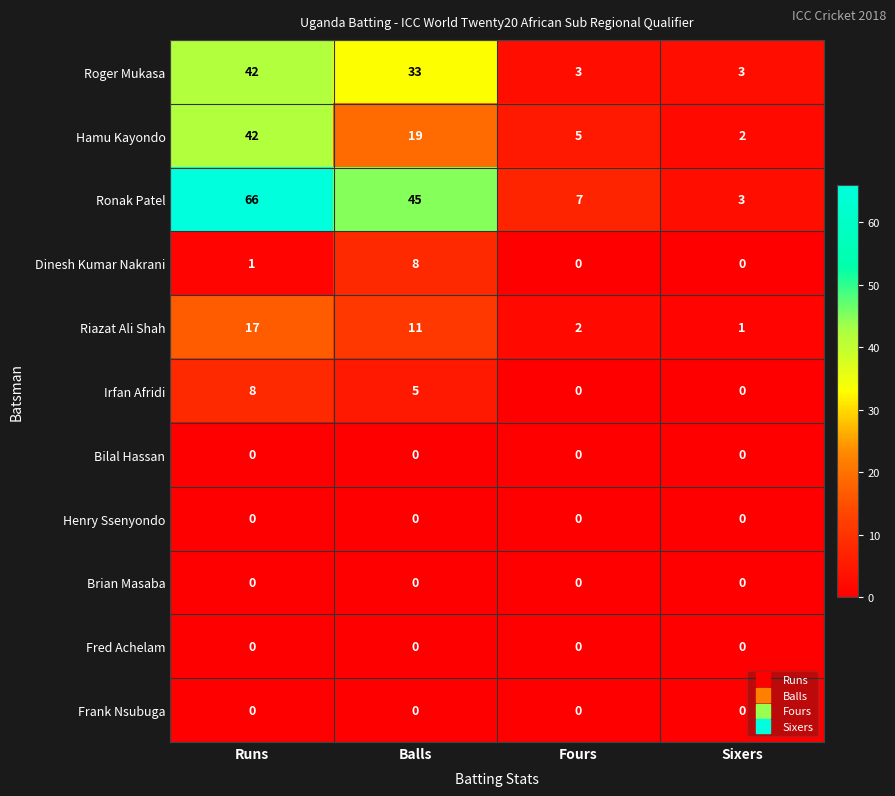

At which category does the chart reach its peak across all series?

Runs